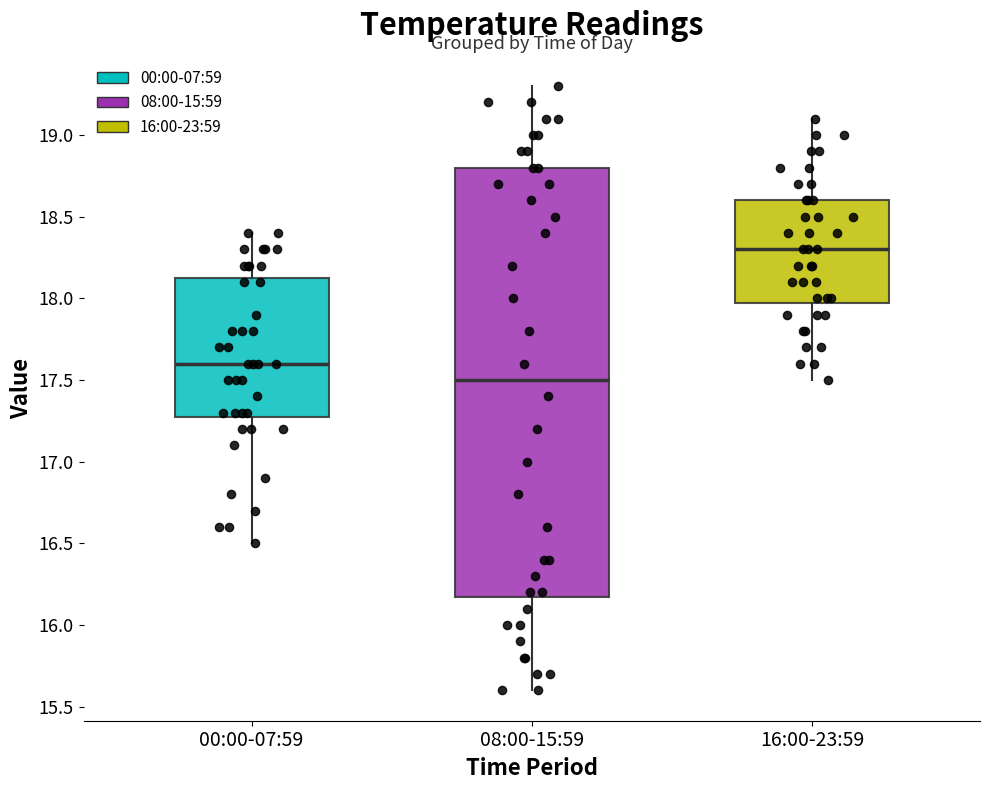

Where does the upper whisker of the box for 00:00-07:59 end on the y-axis? The values are not printed on the chart, so give them approximately, as read against the axis.

18.40